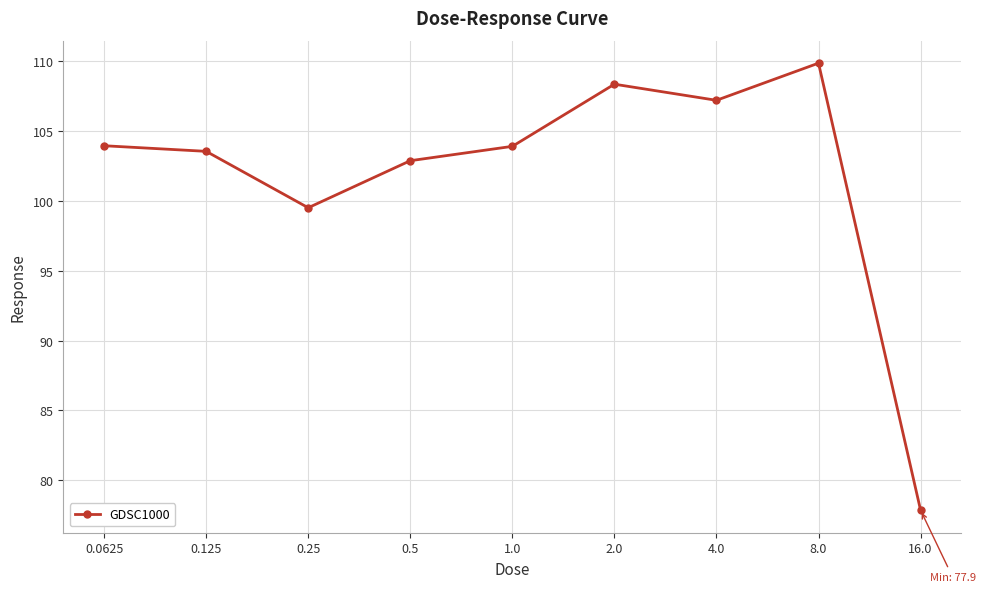

What is the maximum value shown in the chart?

109.9